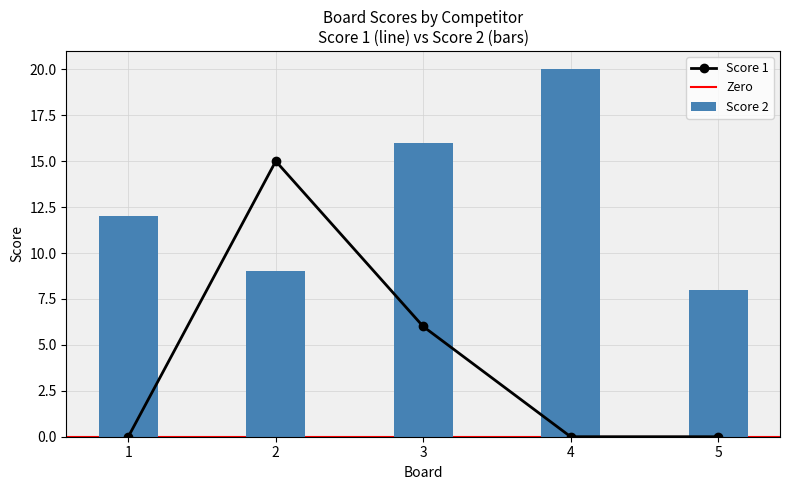

What is the value of the Score 1 bar at the 3rd from the left?

6